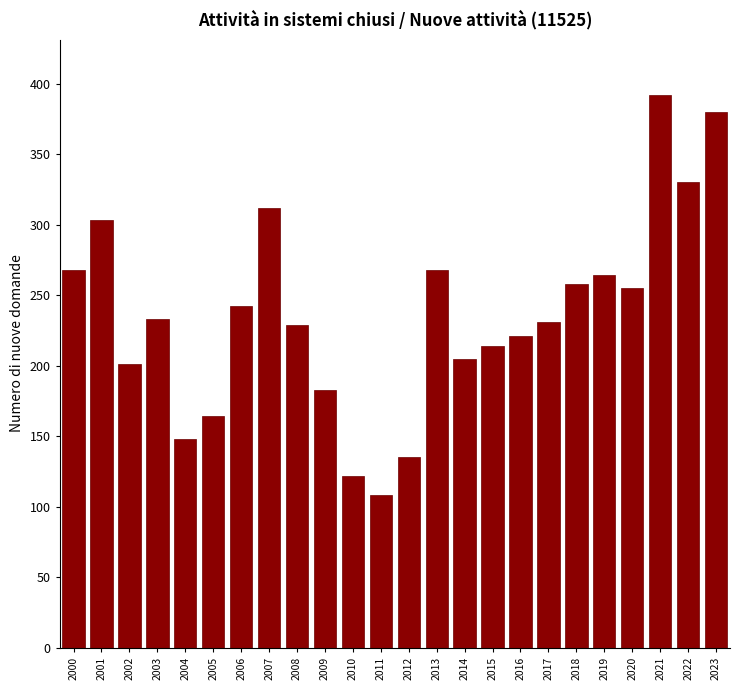

Reading right to left, extract all data points from this chart.

2023=380	2022=330	2021=392	2020=255	2019=264	2018=258	2017=231	2016=221	2015=214	2014=205	2013=268	2012=135	2011=108	2010=122	2009=183	2008=229	2007=312	2006=242	2005=164	2004=148	2003=233	2002=201	2001=303	2000=268